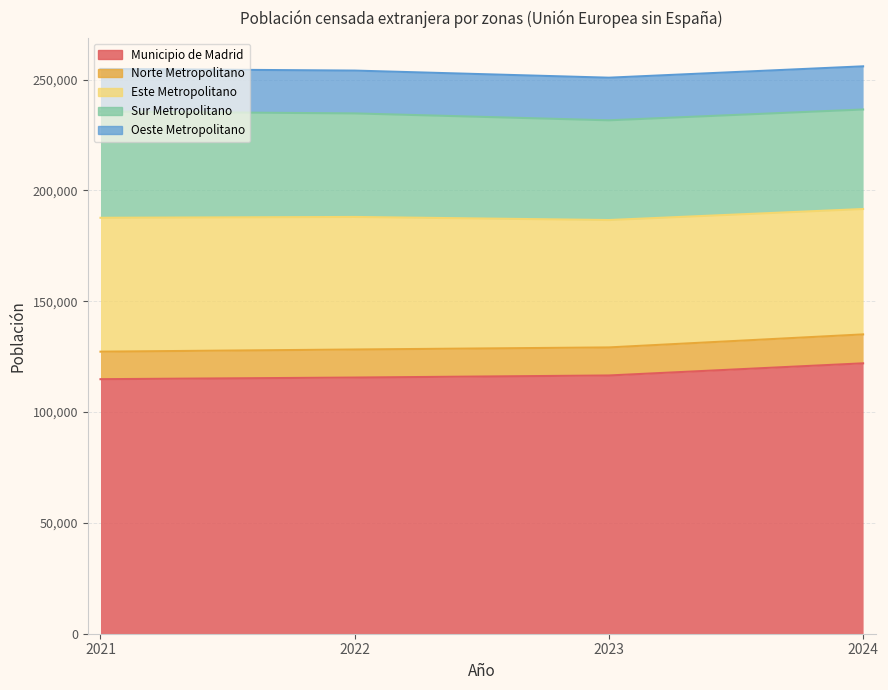

The Norte Metropolitano series shows 18675 at 2024. True or false?

False